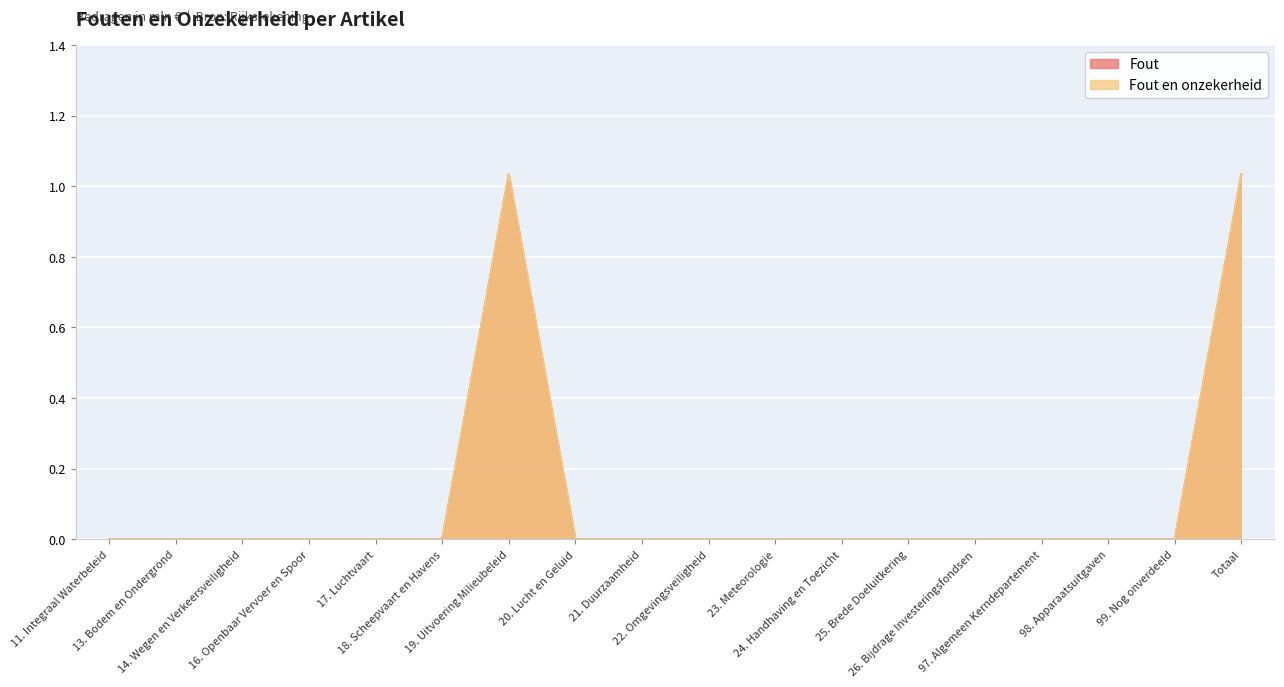

Rank the series by their maximum value, from lowest to highest.

Fout, Fout en onzekerheid